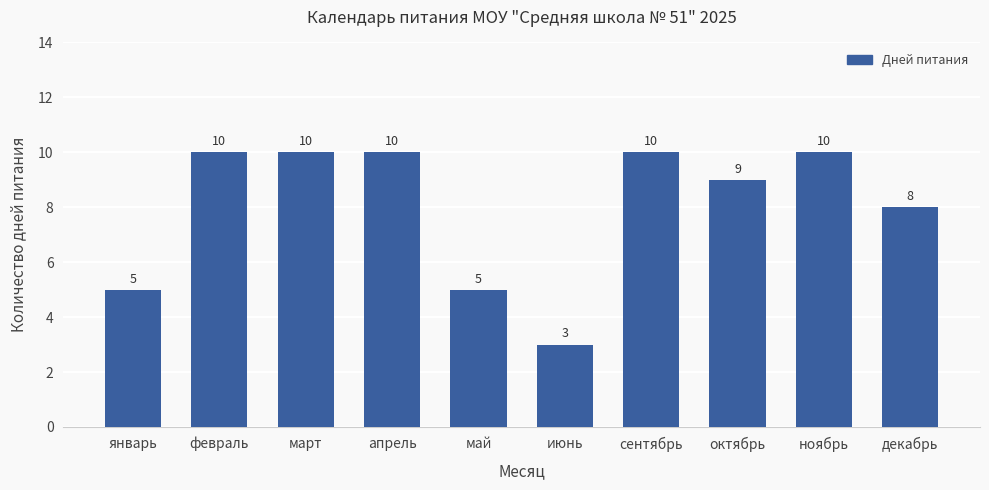

What is the label of the 2nd bar from the right?

ноябрь